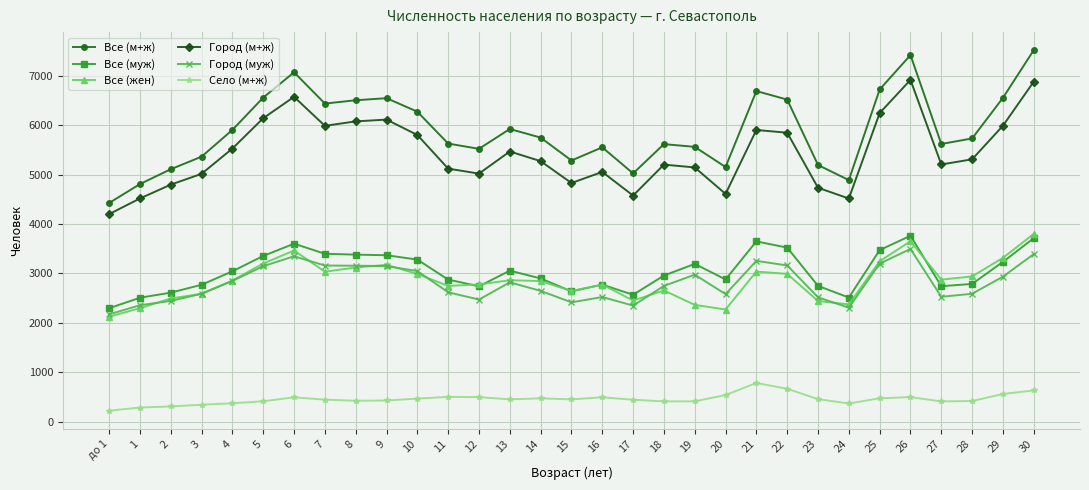

Is this an area chart (filled region under the line)?

No